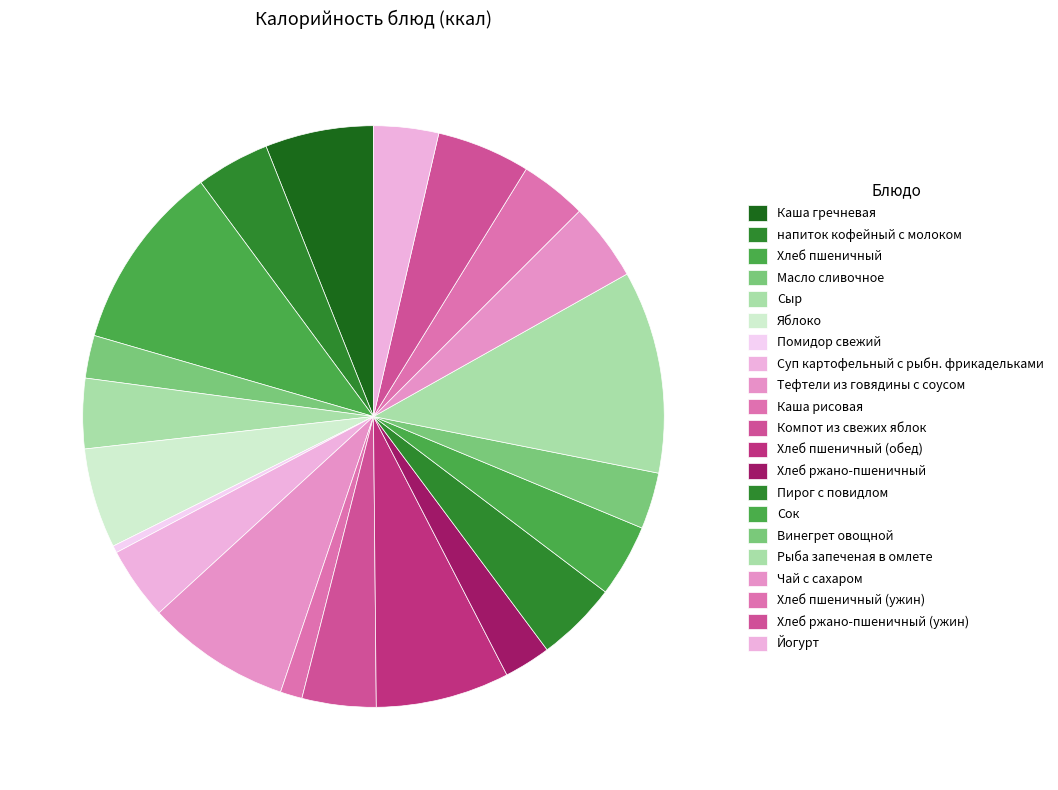

Count the number of slices in the pie.

21